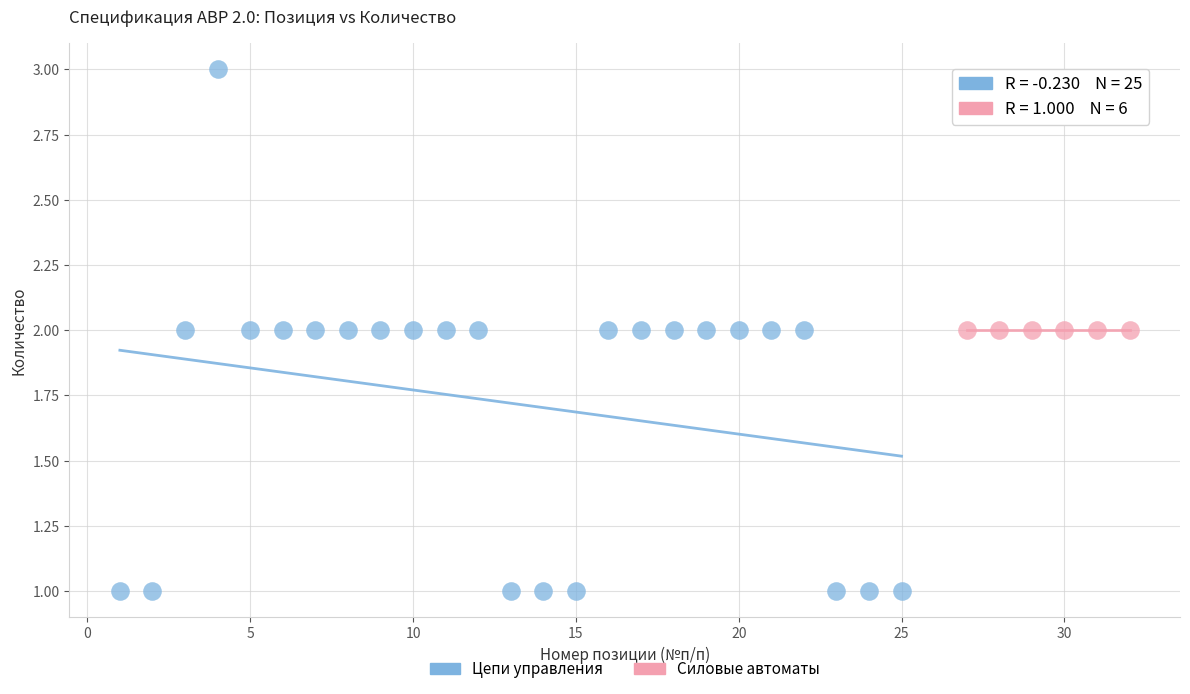

Which series contains the highest Y value?

Цепи управления